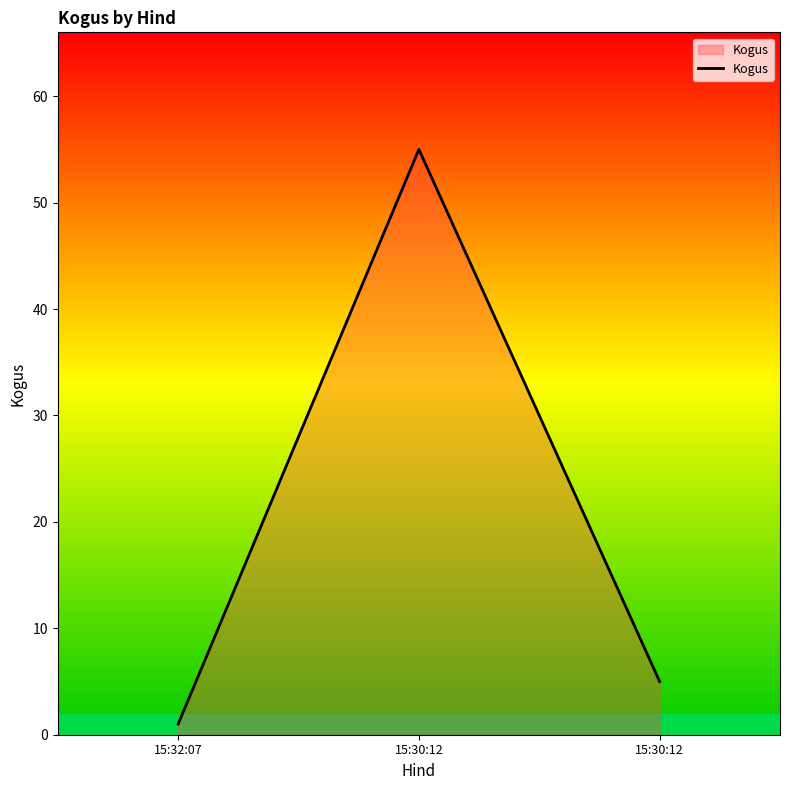

Which has a higher value, 15:30:12 or 15:32:07?

15:30:12